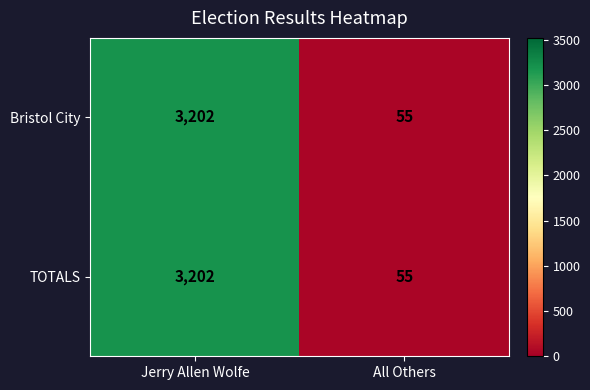

What value does the TOTALS series have at All Others, to the nearest 100?

100